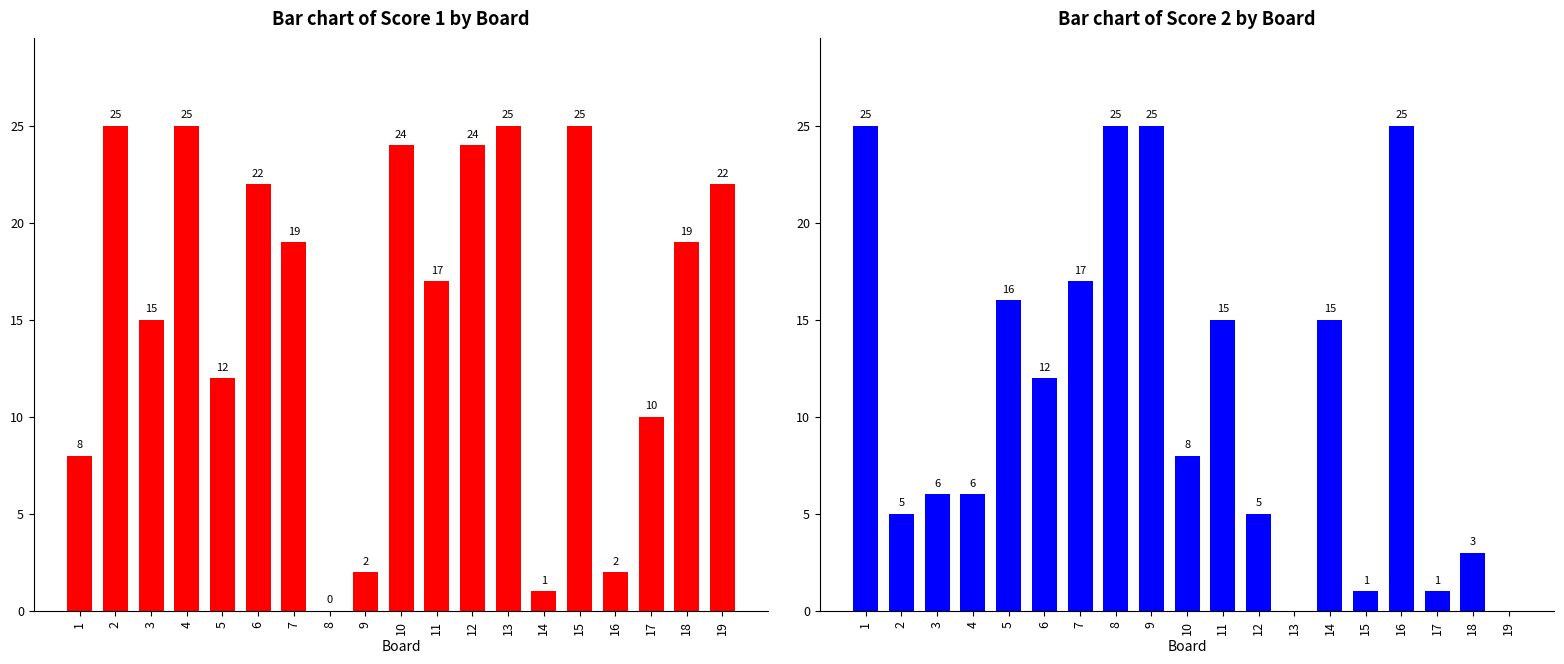

Between 4 and 10, which is larger?

4